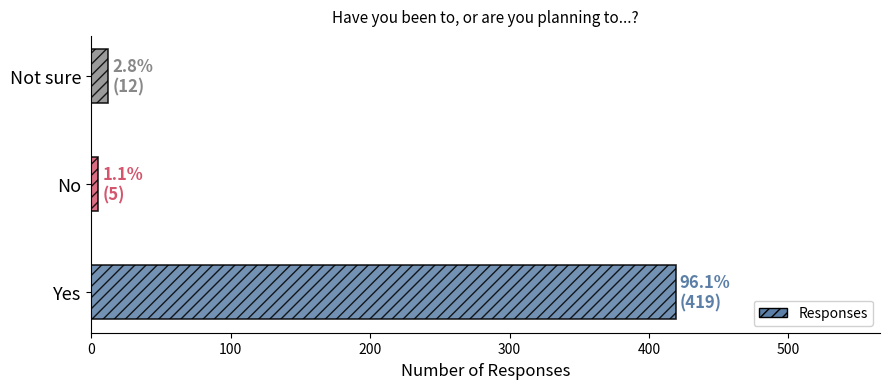

How many categories are shown in the chart?

3